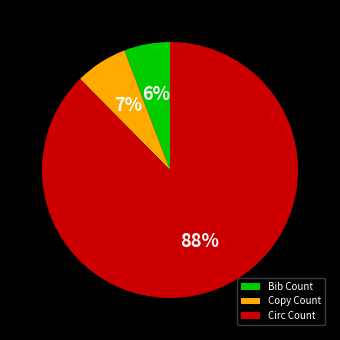

How many slices are in this pie chart?

3